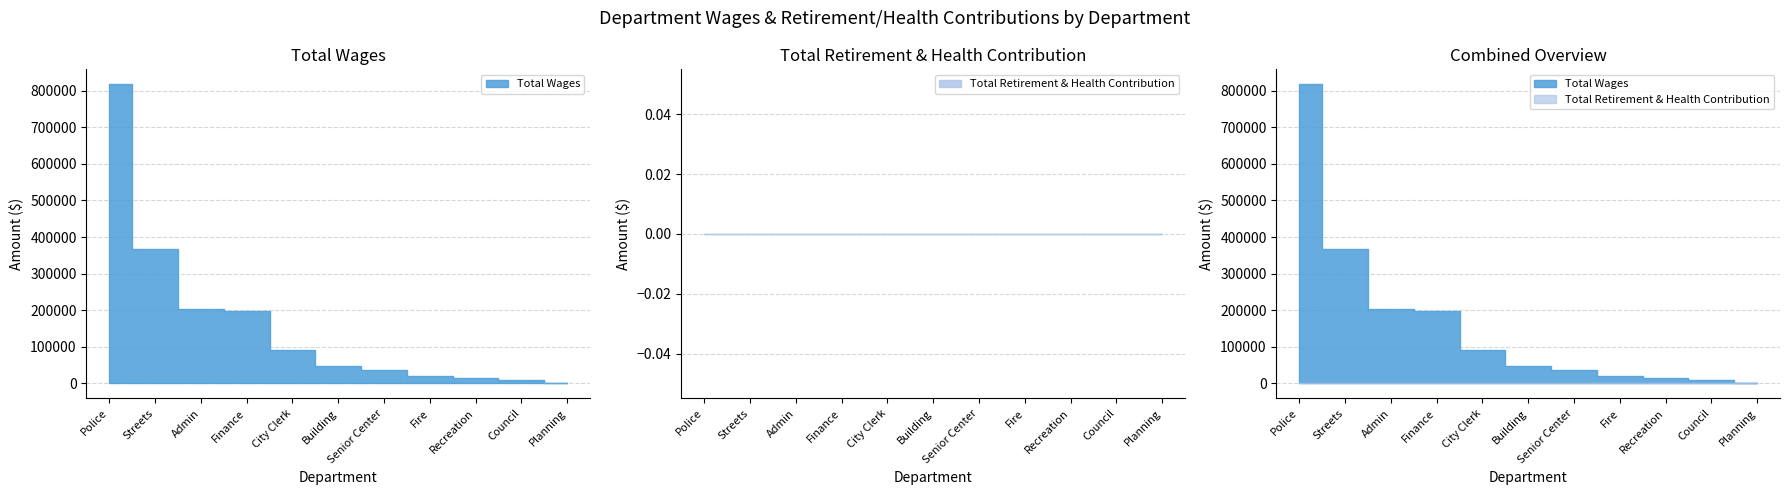

True or false: Total Wages has a value of 65 at Planning.

False